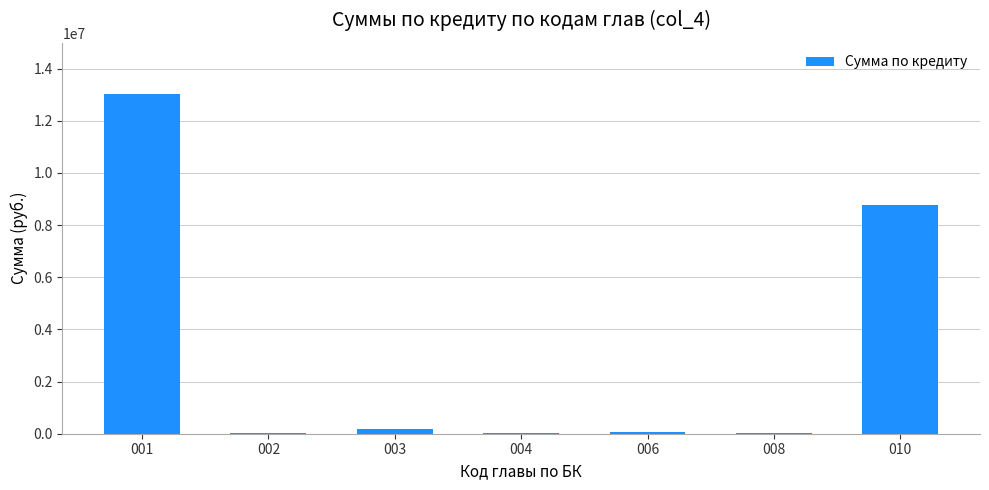

True or false: the data shows 13035553.6 at 001.

True